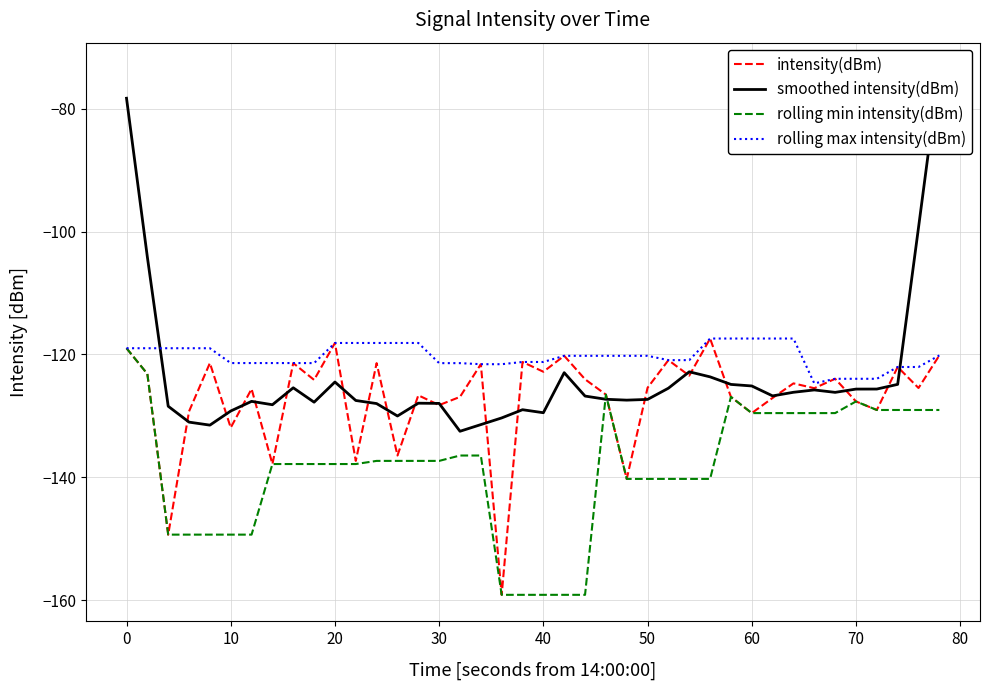

The value of rolling min intensity(dBm) at 50 is -140.3. True or false?

True